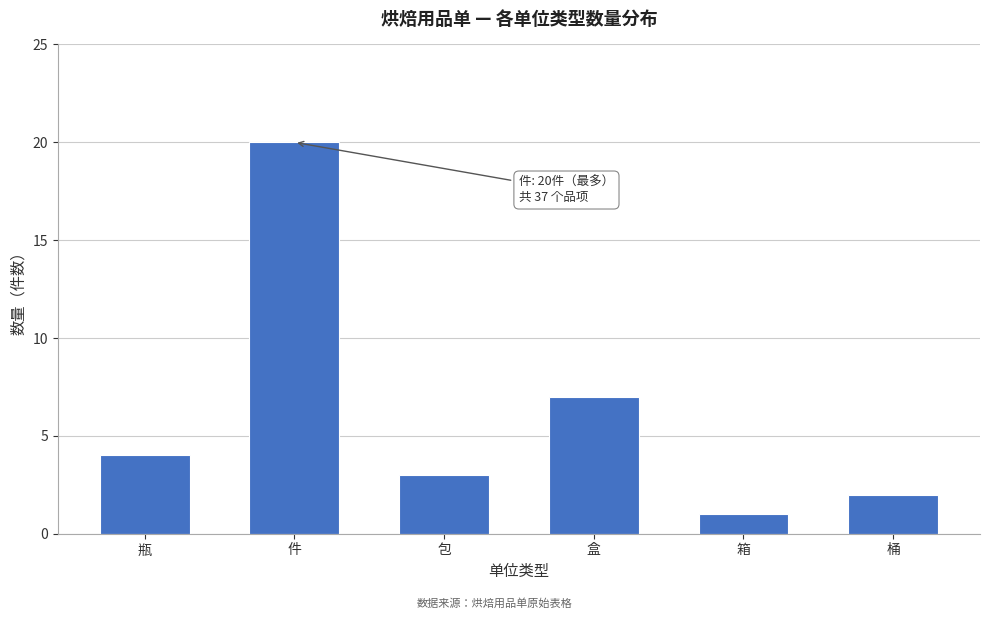

Reading left to right, extract all data points from this chart.

4	20	3	7	1	2